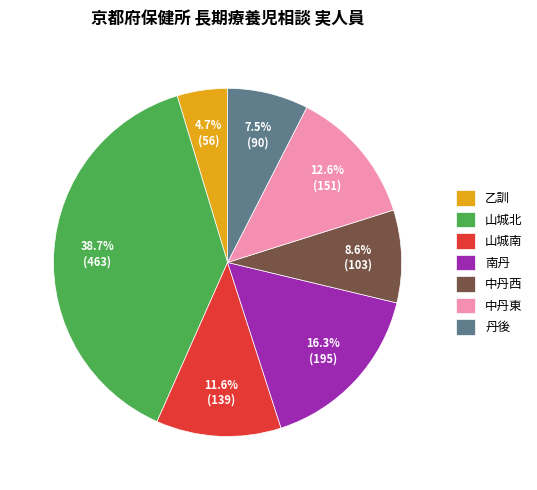

Is it true that 山城南 is 12% of the pie?

True